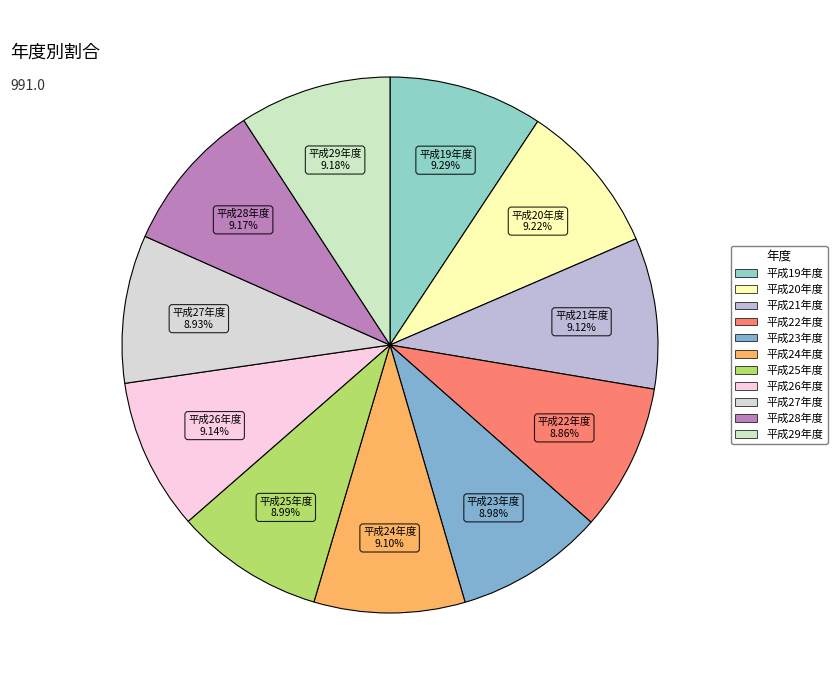

The 平成27年度 slice represents 9% of the pie. True or false?

True